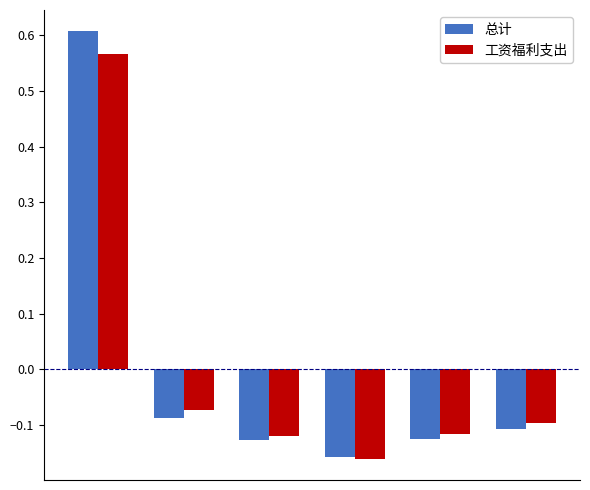

Rank the series by their maximum value, from highest to lowest.

总计, 工资福利支出